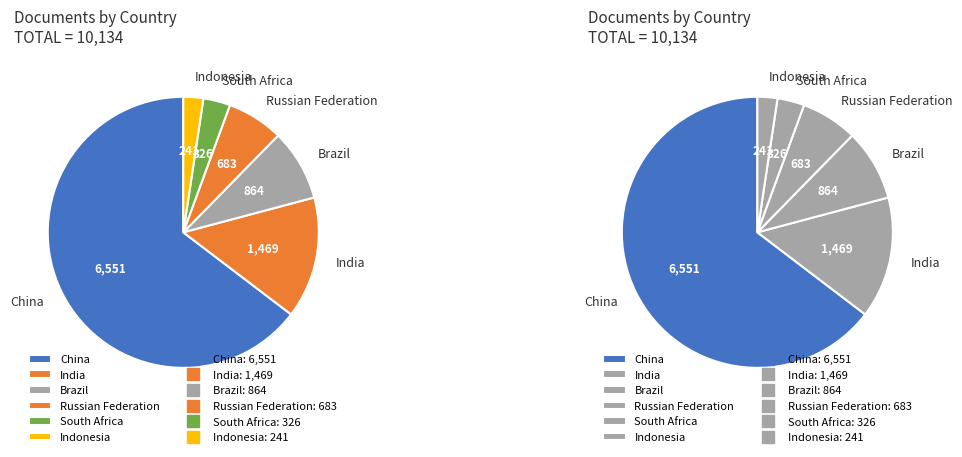

To the nearest percent, what portion does India represent?

14%